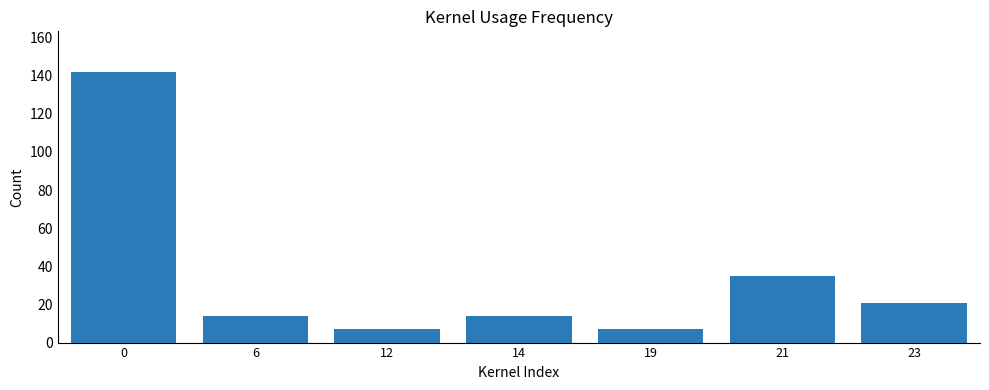

How many categories are shown in the chart?

7